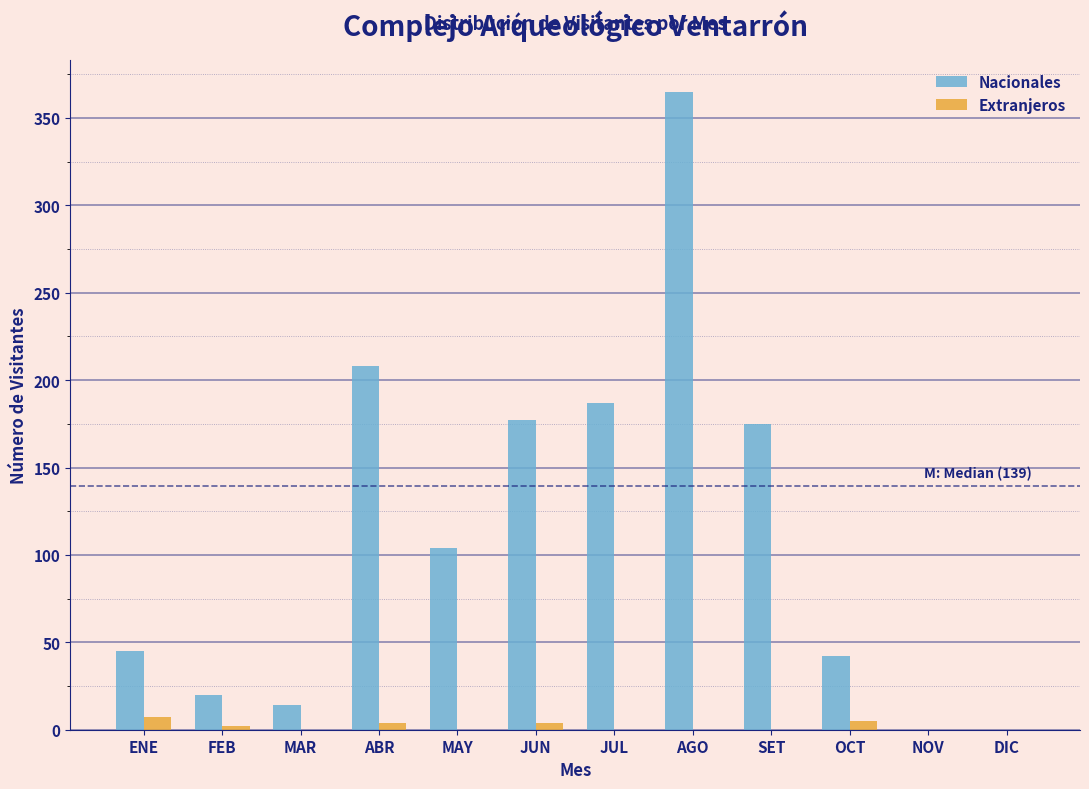

Is it true that Nacionales equals 187 at JUL?

True